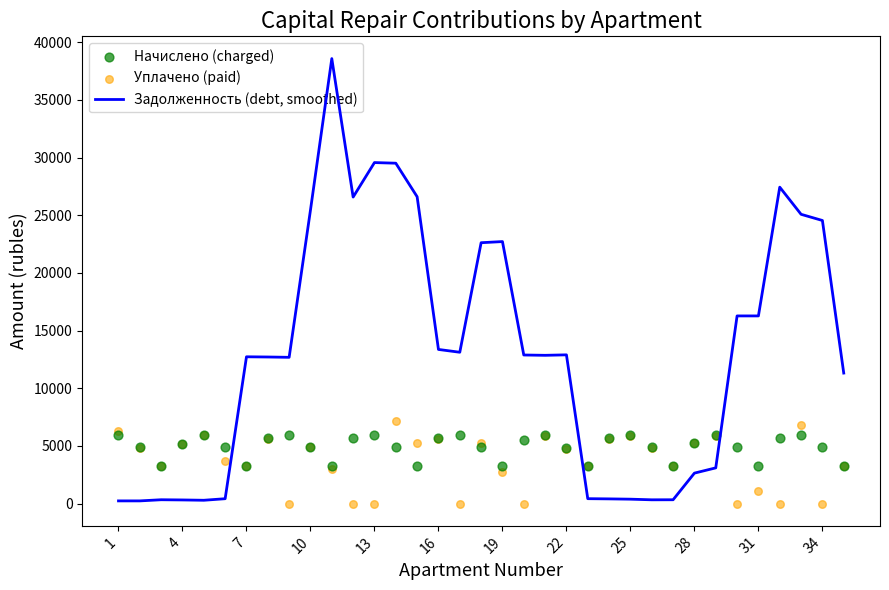

Which series reaches the minimum Y coordinate?

Уплачено (paid)